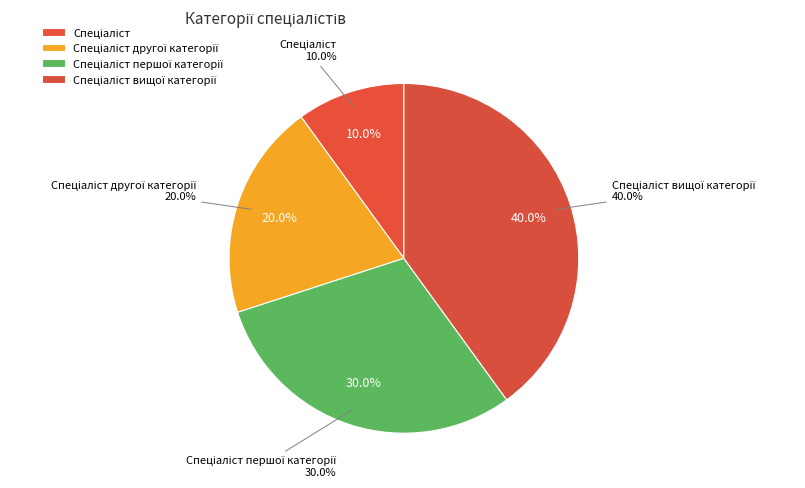

What percentage is the Спеціаліст другої категорії slice, to the nearest percent?

20%